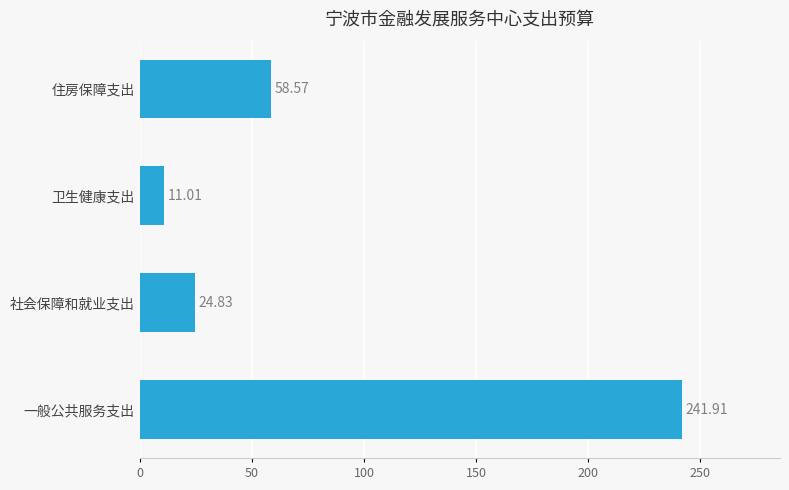

At which label is the value closest to 126?

住房保障支出